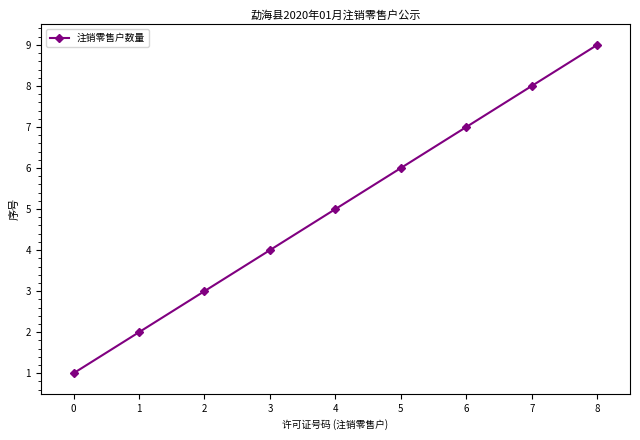

How many values are between 3 and 7?

5